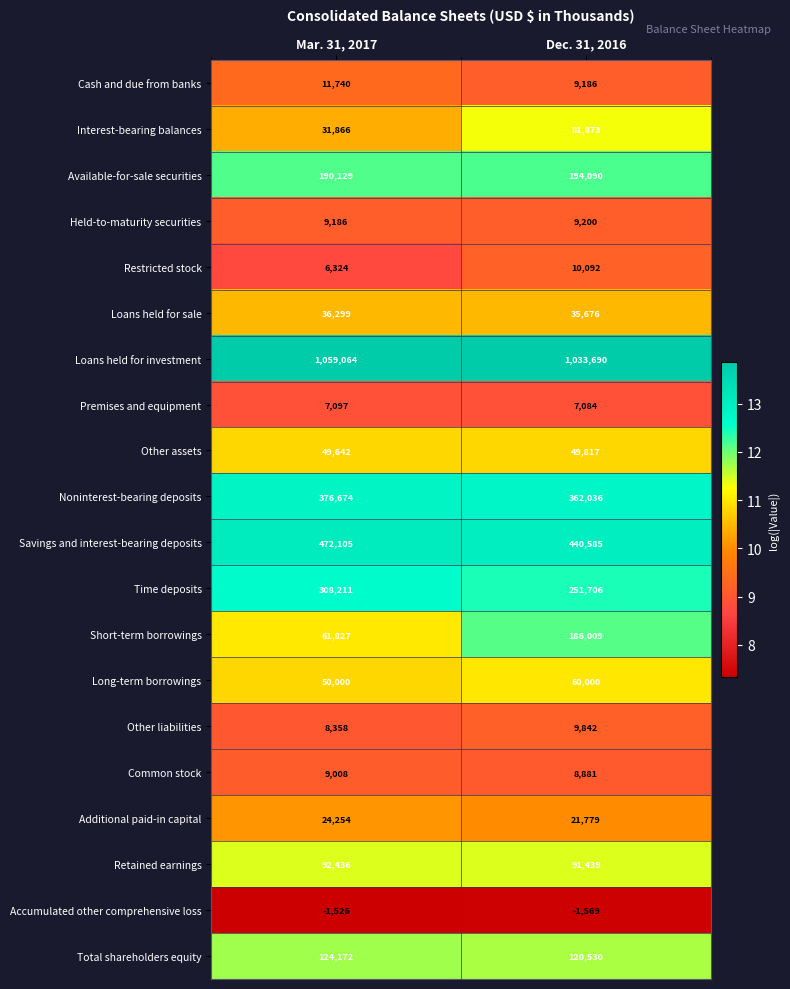

Which series has the largest total across all categories?

Loans held for investment